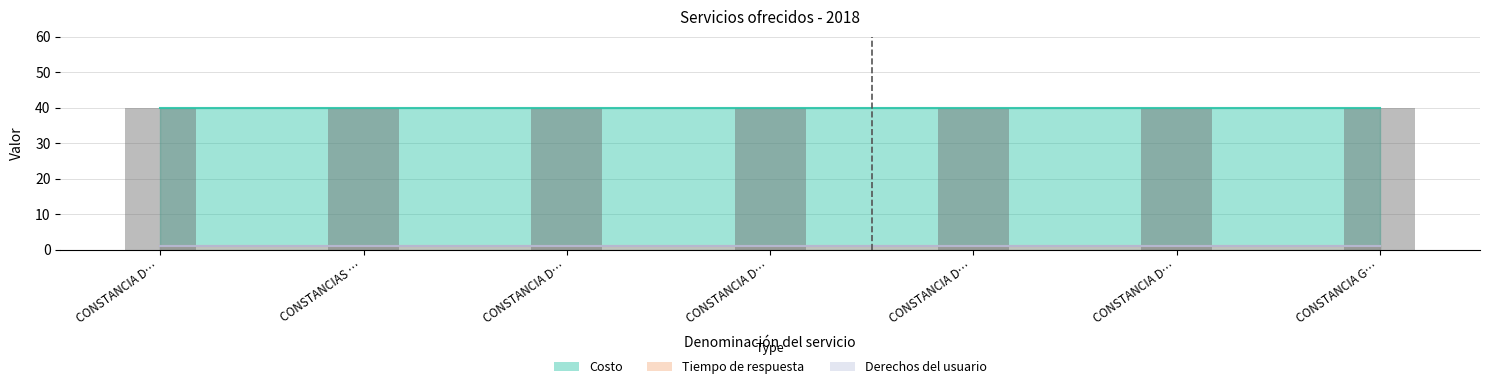

The Tiempo de respuesta series shows 2 at CONSTANCIA GANADERA. True or false?

False